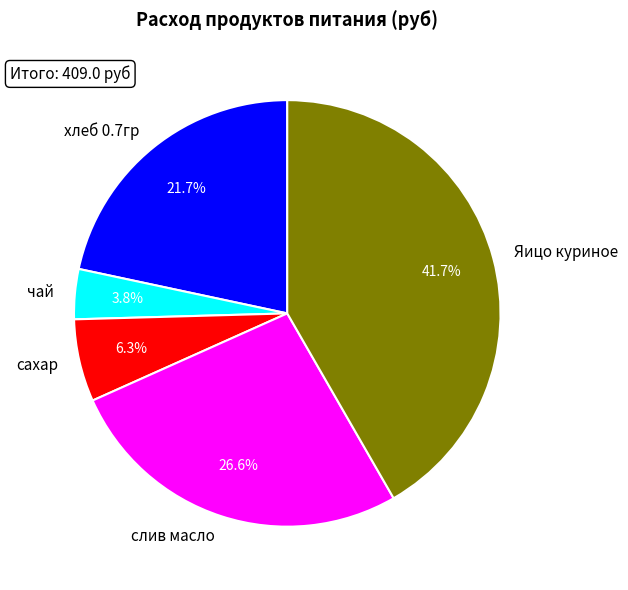

Count the number of slices in the pie.

5